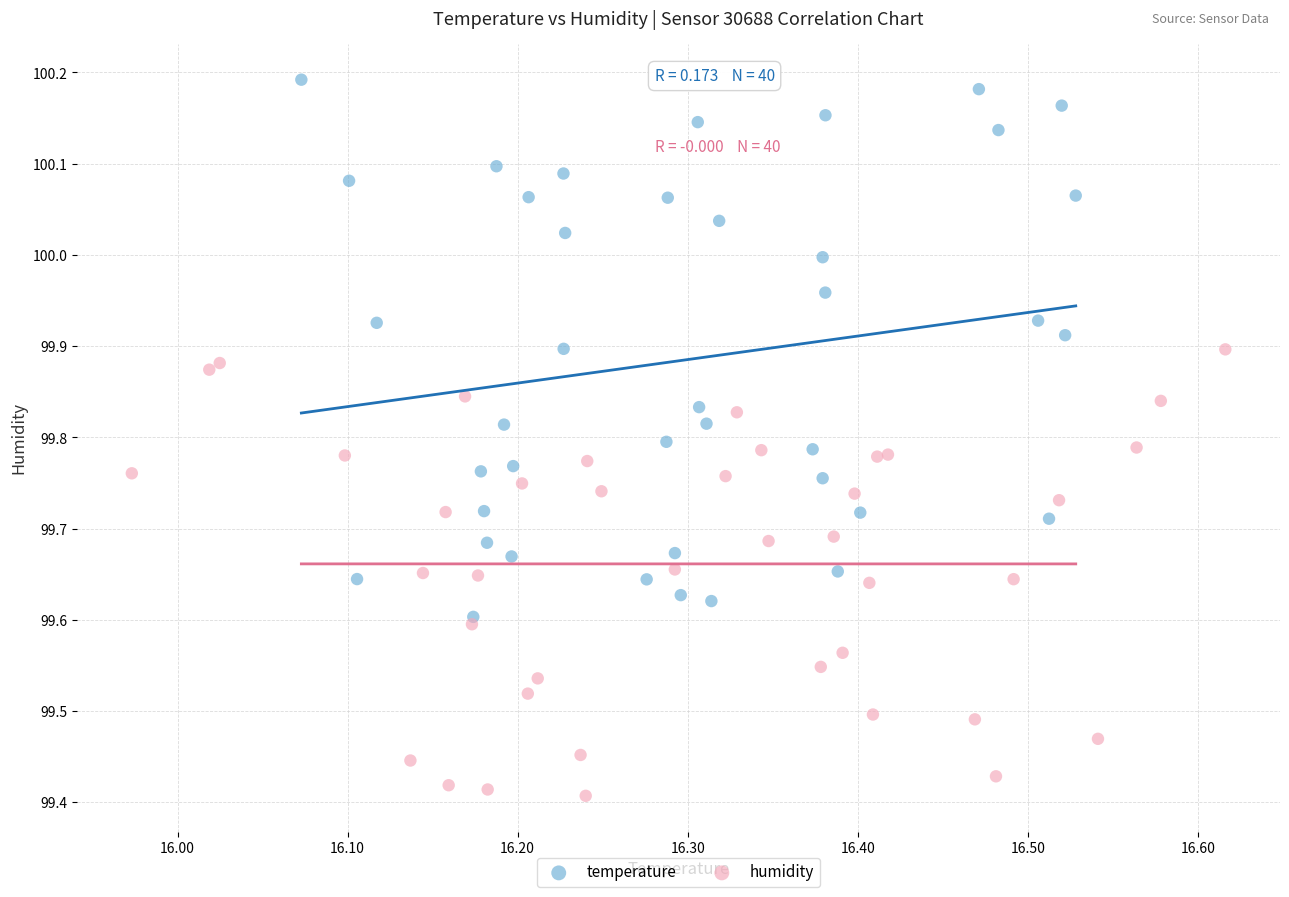

What are all the series names shown in the legend?

temperature, humidity